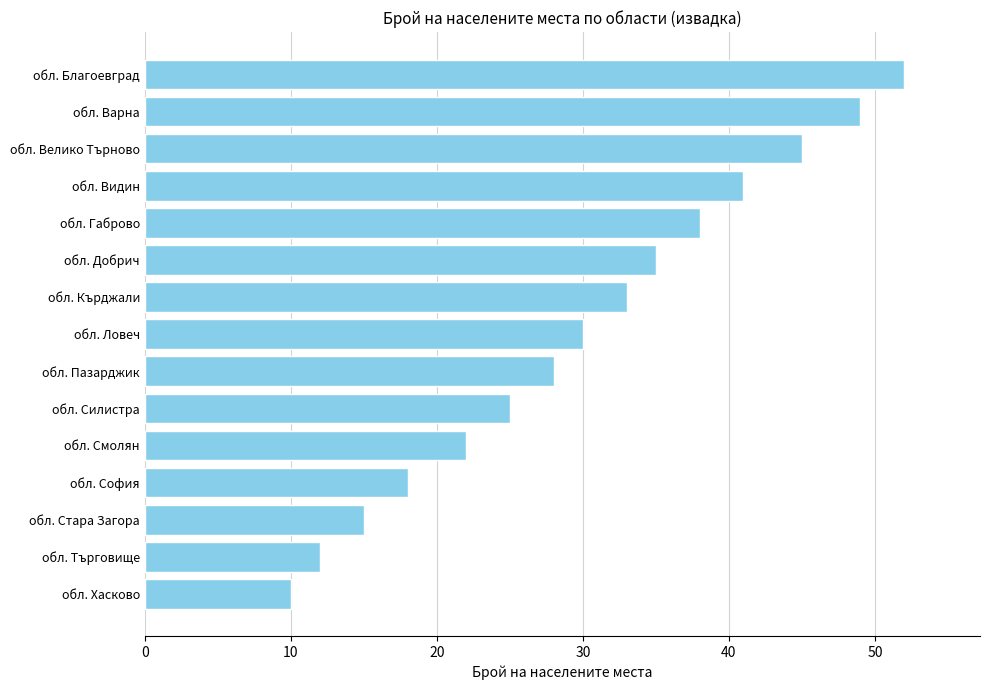

Reading bottom to top, what are all the values shown in this chart?

обл. Хасково=10	обл. Търговище=12	обл. Стара Загора=15	обл. София=18	обл. Смолян=22	обл. Силистра=25	обл. Пазарджик=28	обл. Ловеч=30	обл. Кърджали=33	обл. Добрич=35	обл. Габрово=38	обл. Видин=41	обл. Велико Търново=45	обл. Варна=49	обл. Благоевград=52